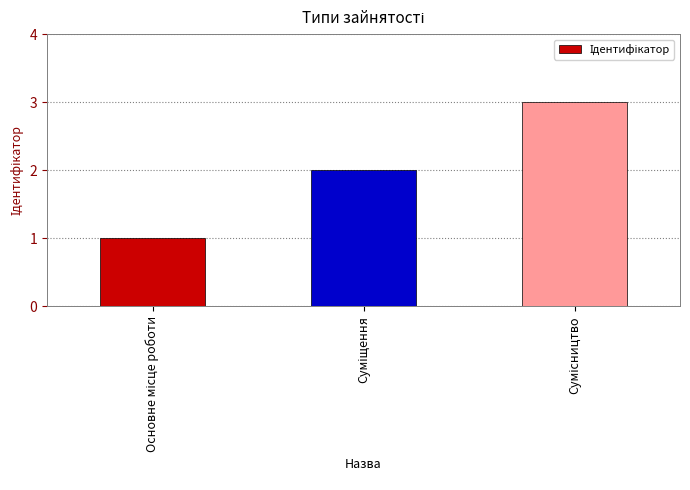

What is the difference between the maximum and minimum values?

2